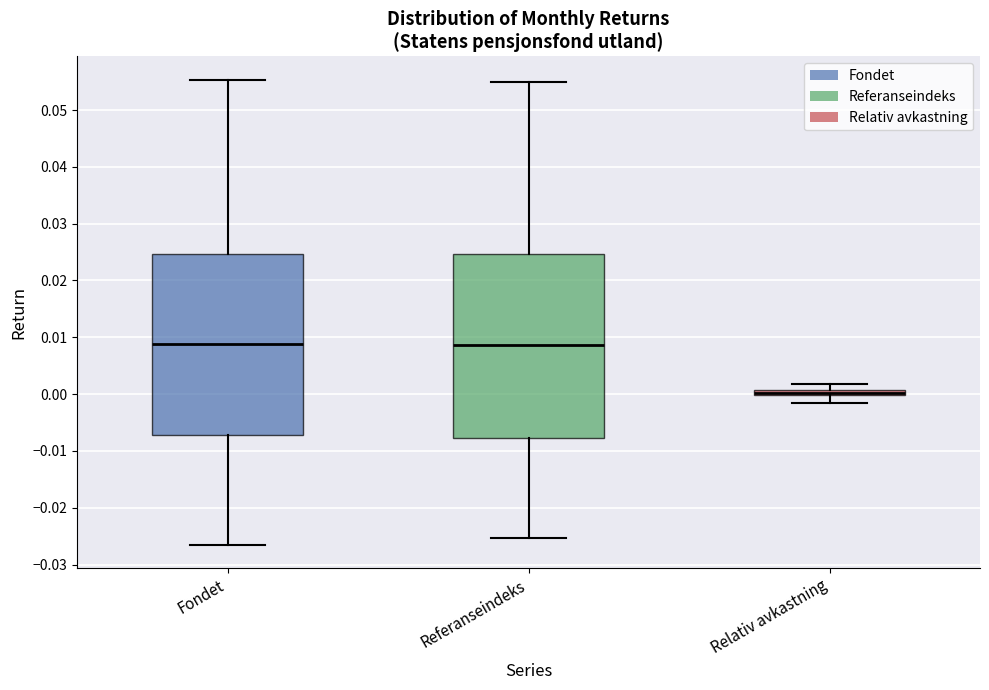

Where does the median line of the box for Referanseindeks sit on the y-axis? The values are not printed on the chart, so give them approximately, as read against the axis.

0.009